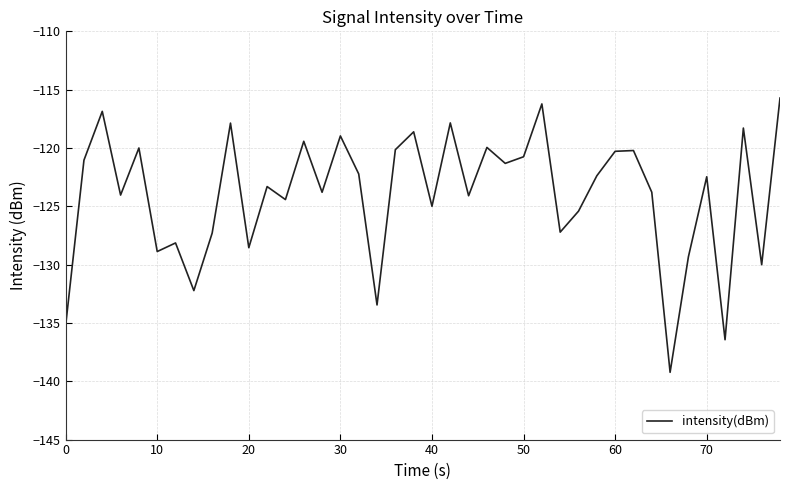

What is the maximum value shown in the chart?

-115.7